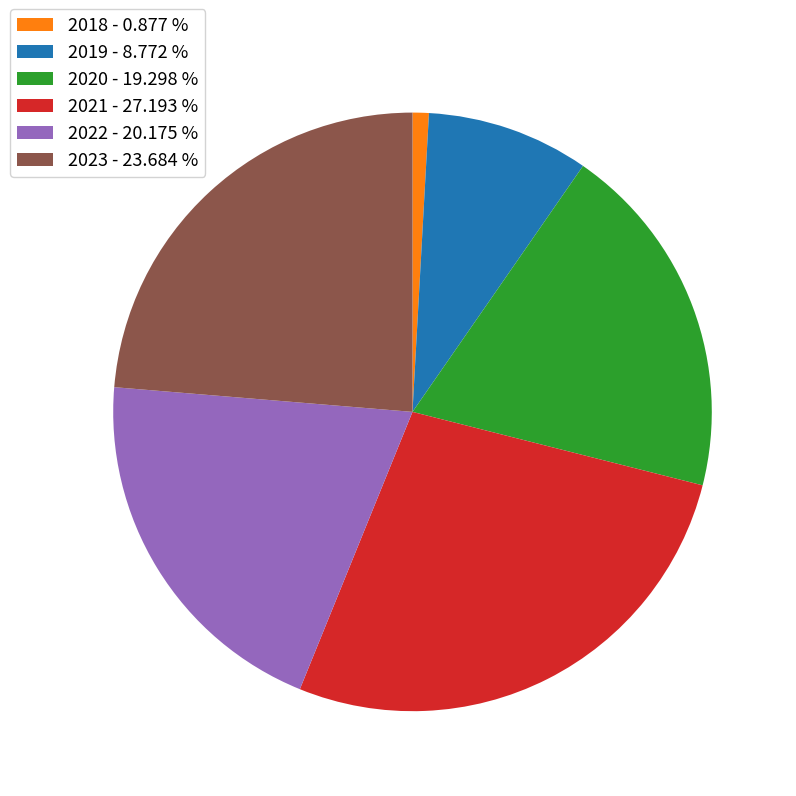

Is it true that 2020 is 11% of the pie?

False